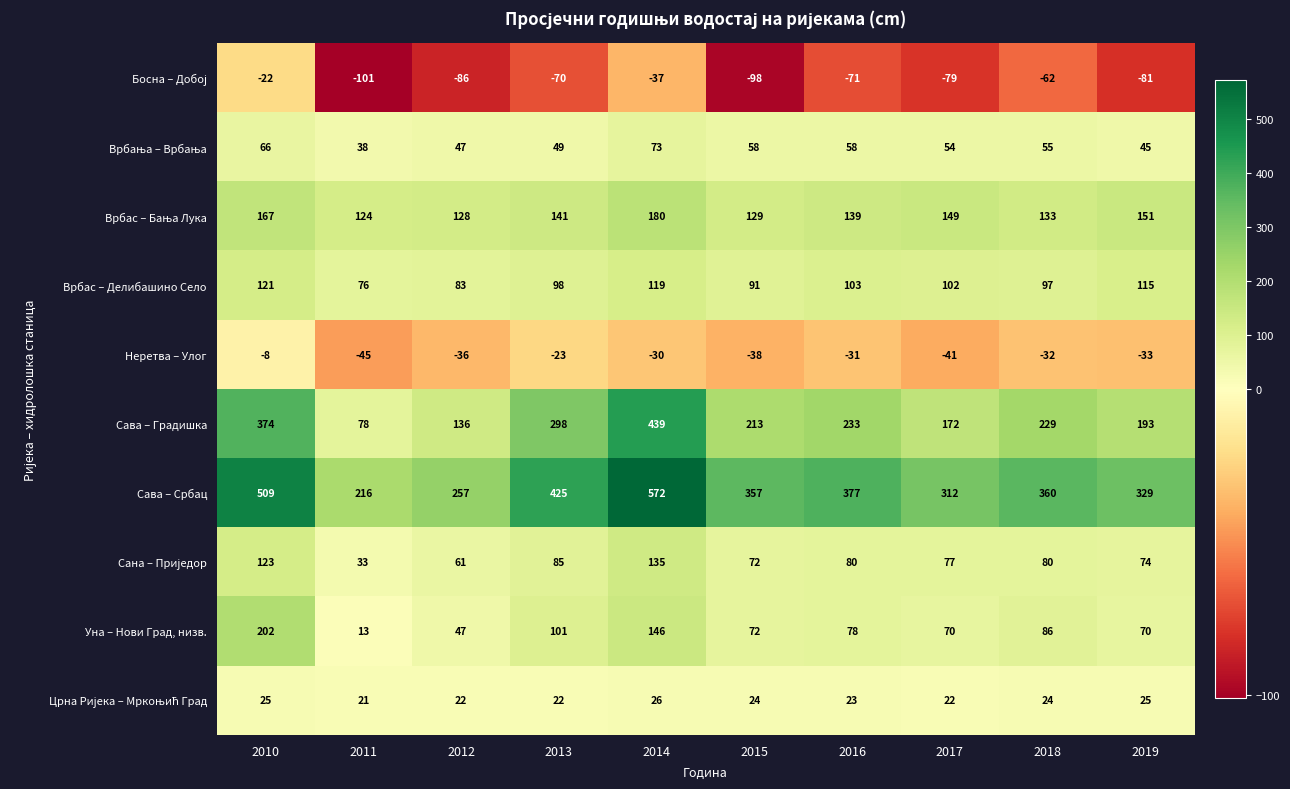

What is the minimum value shown in the chart?

-101